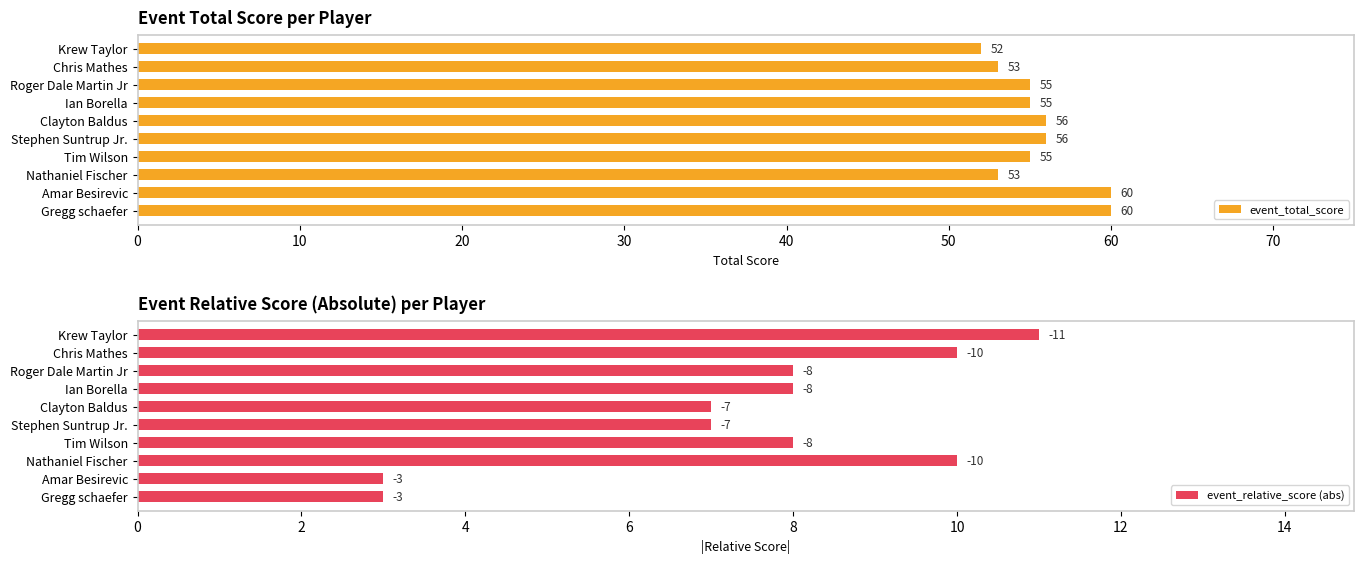

What is the approximate value of event_total_score at Stephen Suntrup Jr.?

56